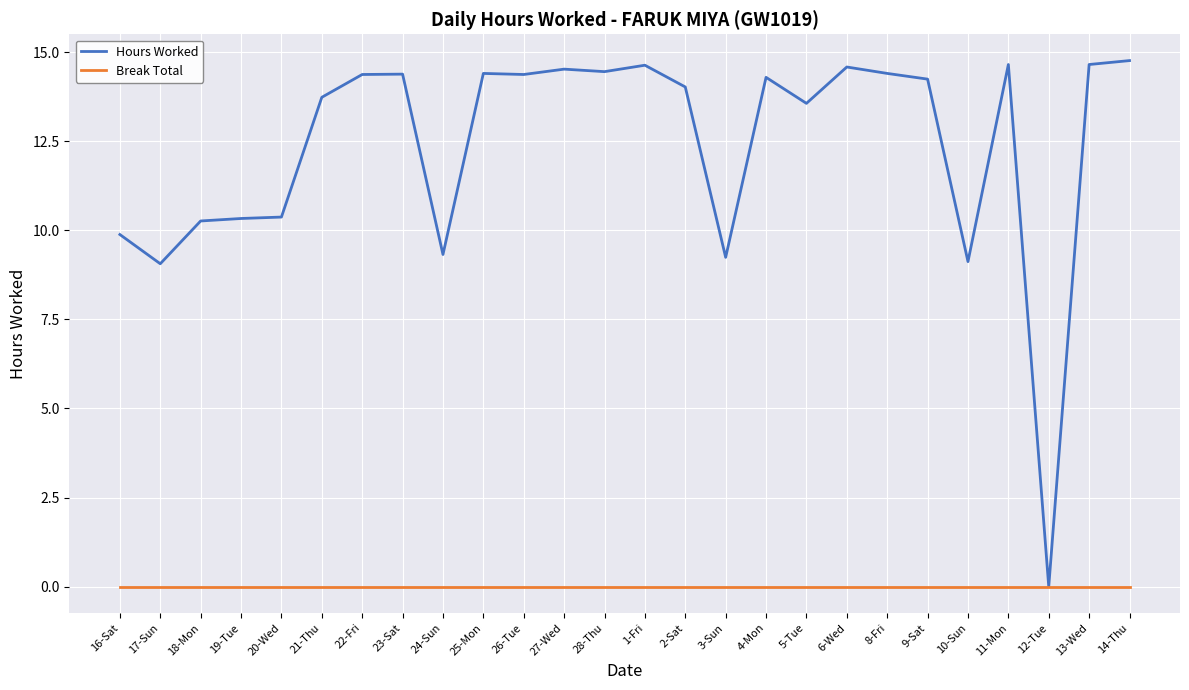

What value does the Hours Worked series have at 13-Wed?

14.7